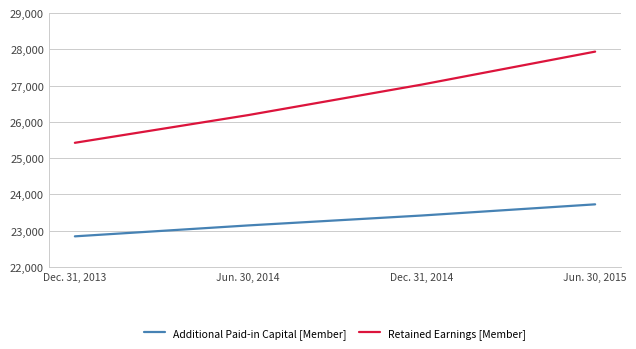

What position from the right is Dec. 31, 2013?

4